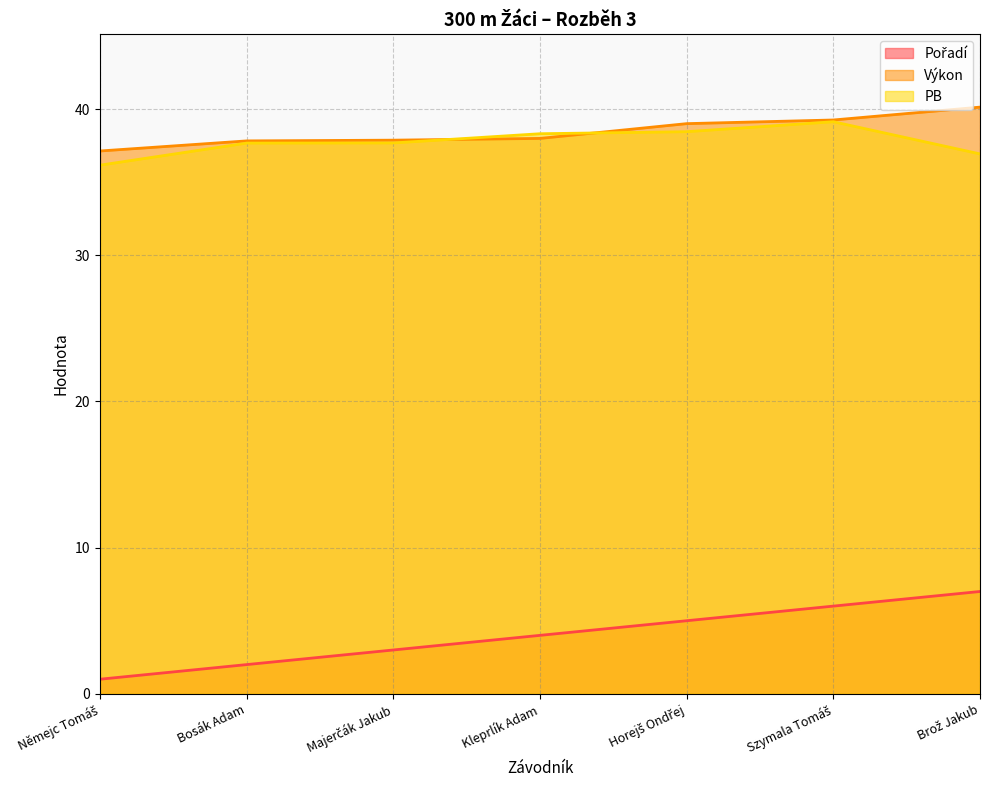

What are all the series names shown in the legend?

Pořadí, Výkon, PB